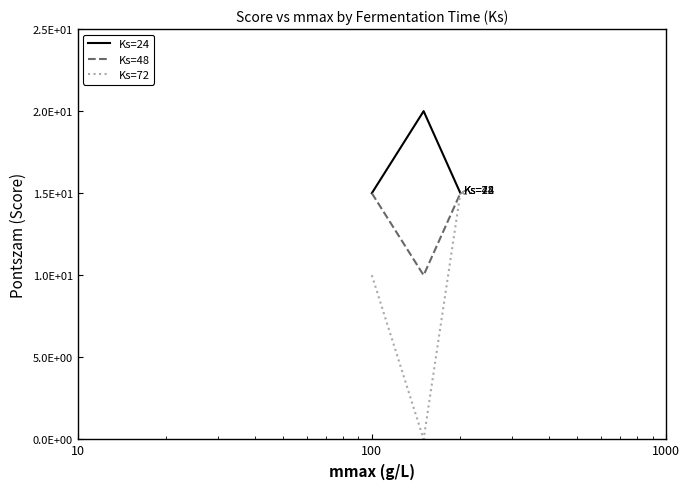

What are all the series names shown in the legend?

Ks=24, Ks=48, Ks=72